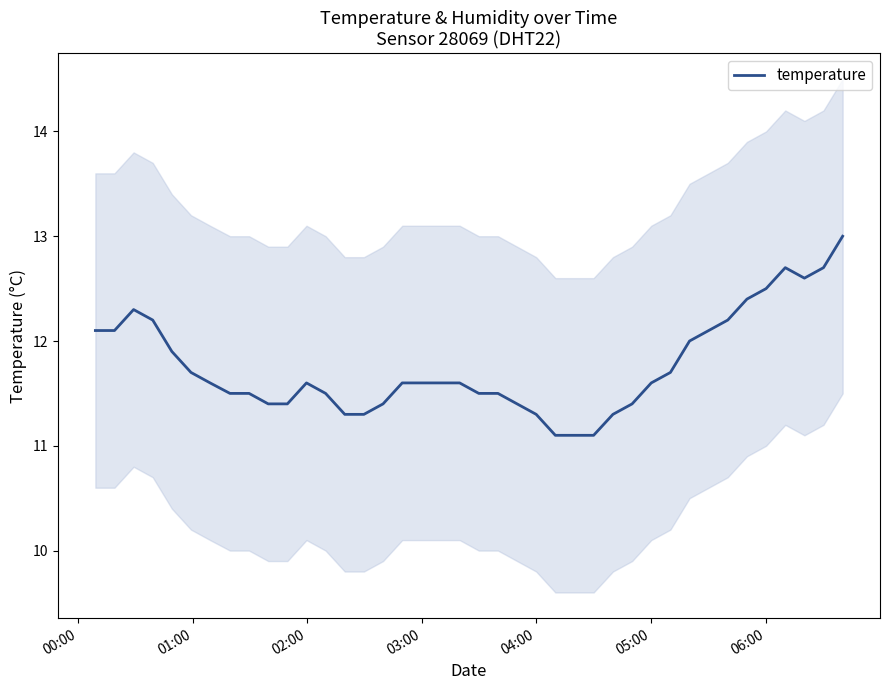

What is the average value?

11.8